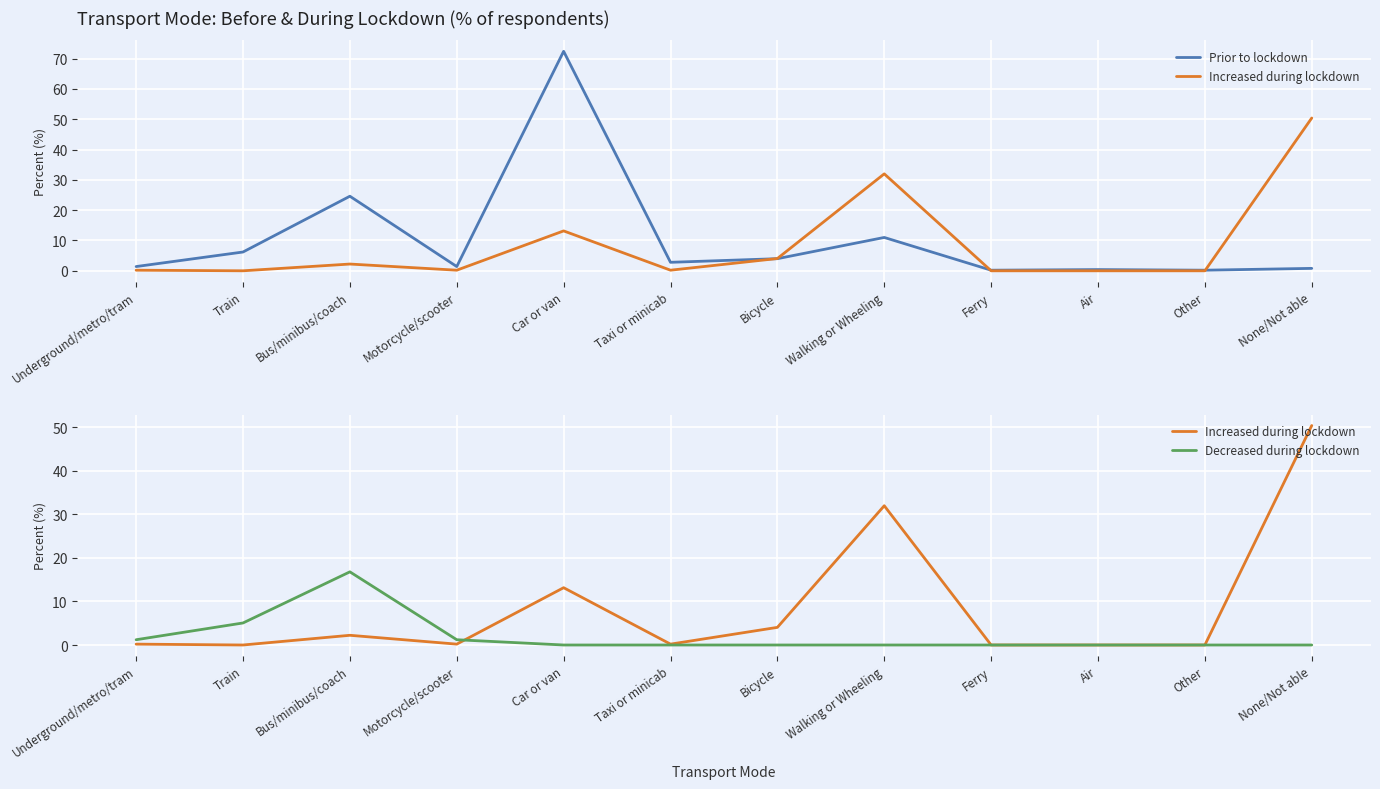

True or false: Decreased during lockdown has a value of -8.3 at Other.

False